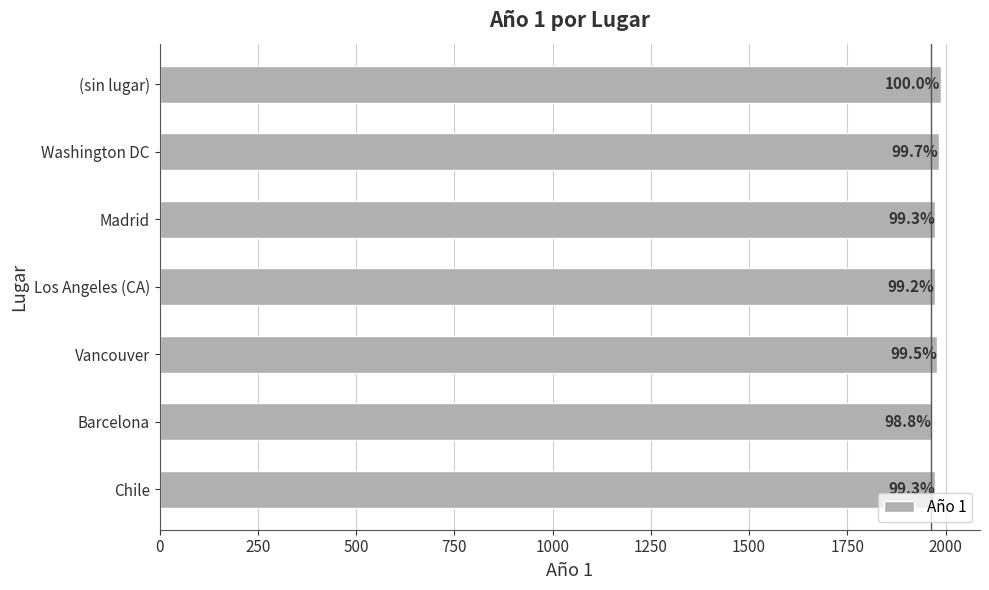

How many bars are there in total?

7